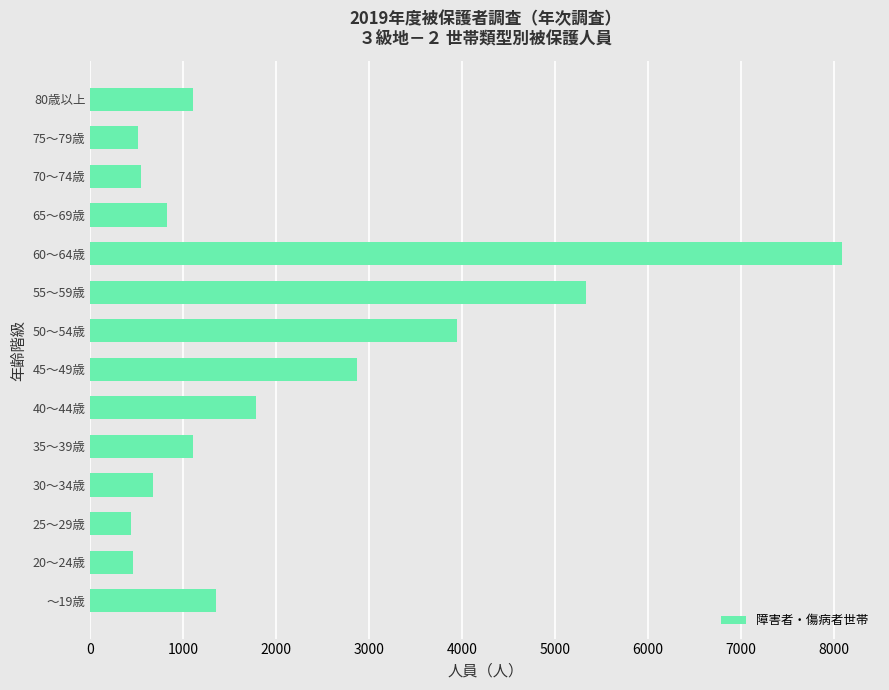

What is the greatest value displayed?

8091